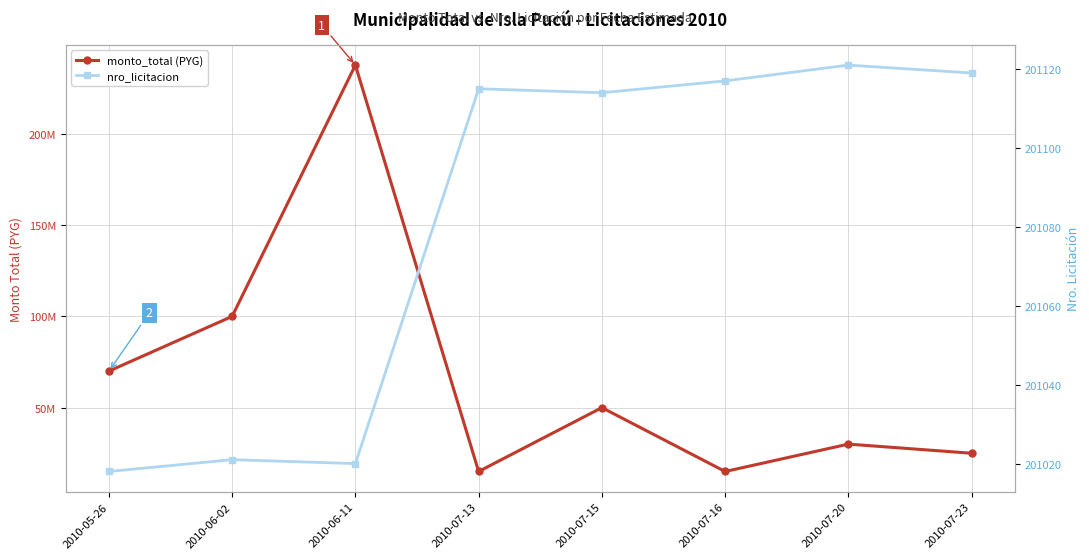

What is the spread (max minus min) of values at 2010-07-23?

24798881